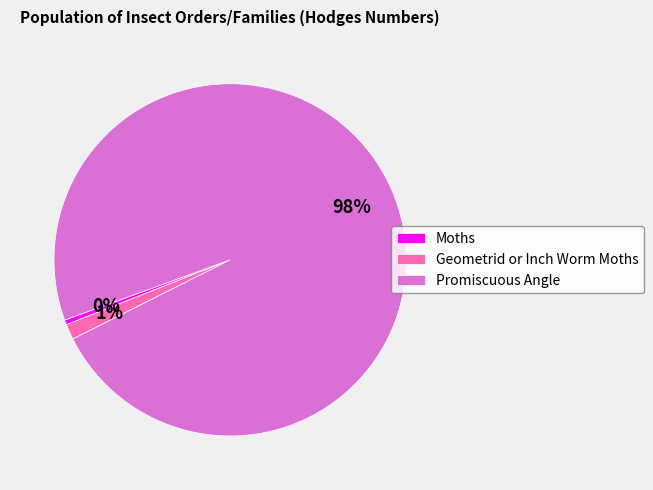

Which has a higher value, Moths or Geometrid or Inch Worm Moths?

Geometrid or Inch Worm Moths